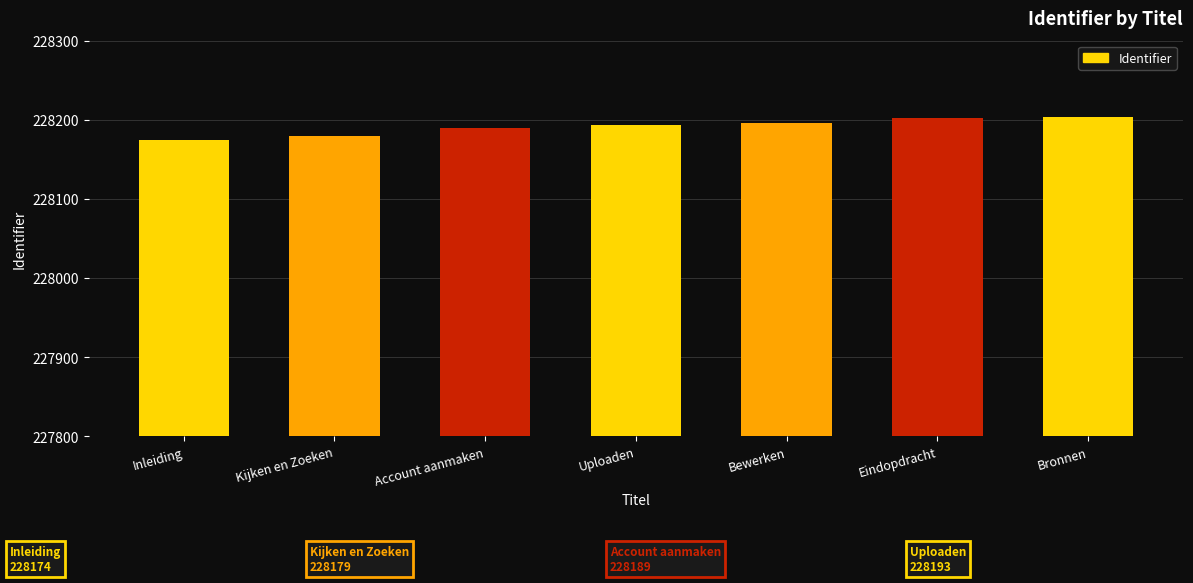

How many distinct data groups are displayed?

1